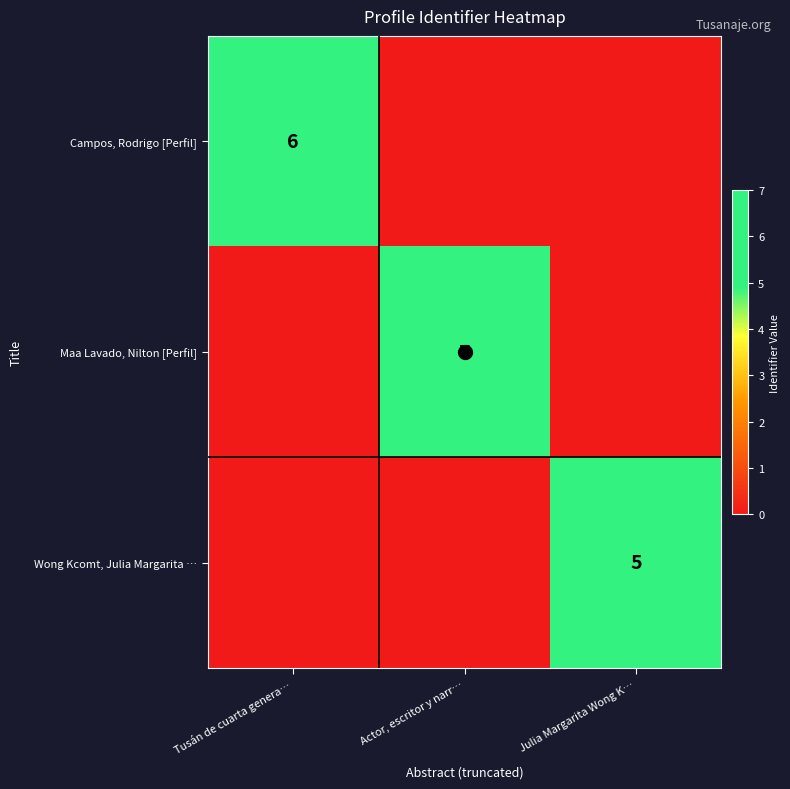

List the series in order of their peak value, highest first.

Maa Lavado, Nilton [Perfil], Campos, Rodrigo [Perfil], Wong Kcomt, Julia Margarita …